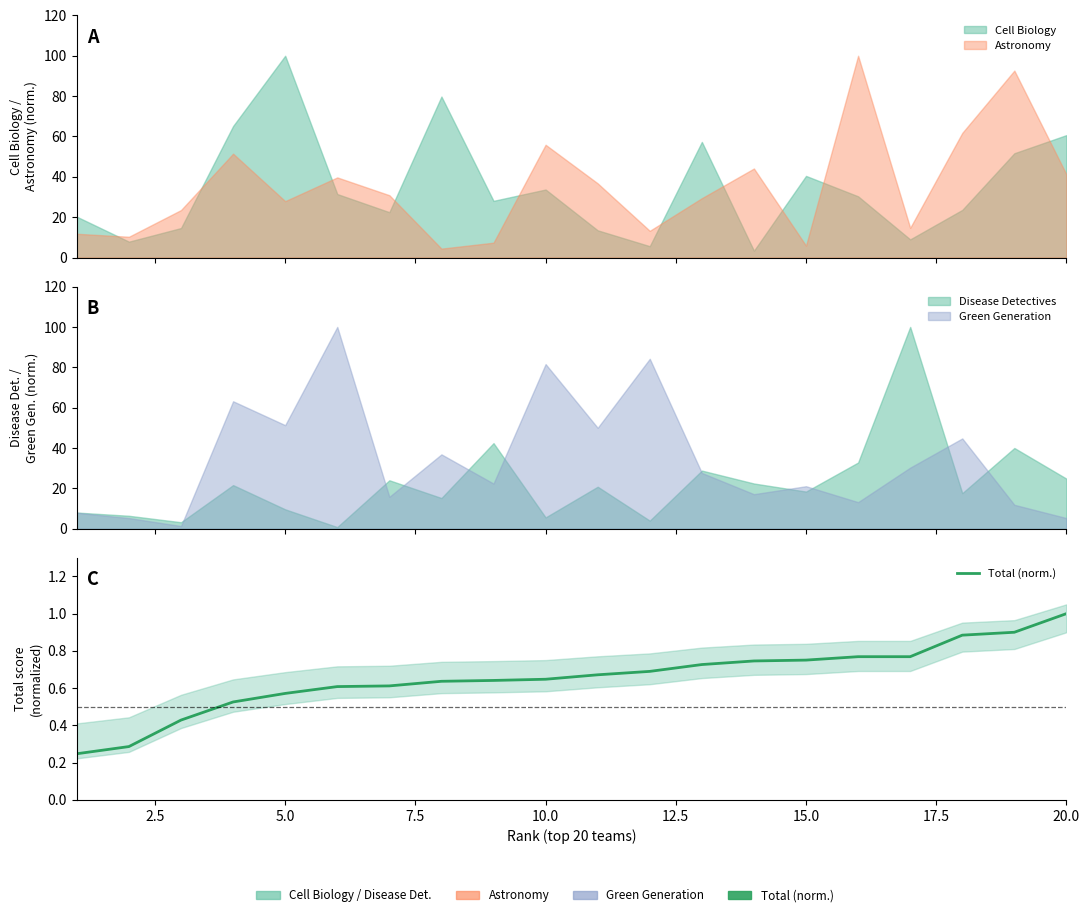

The chart shows a value of 0.7 at 20.0. True or false?

False